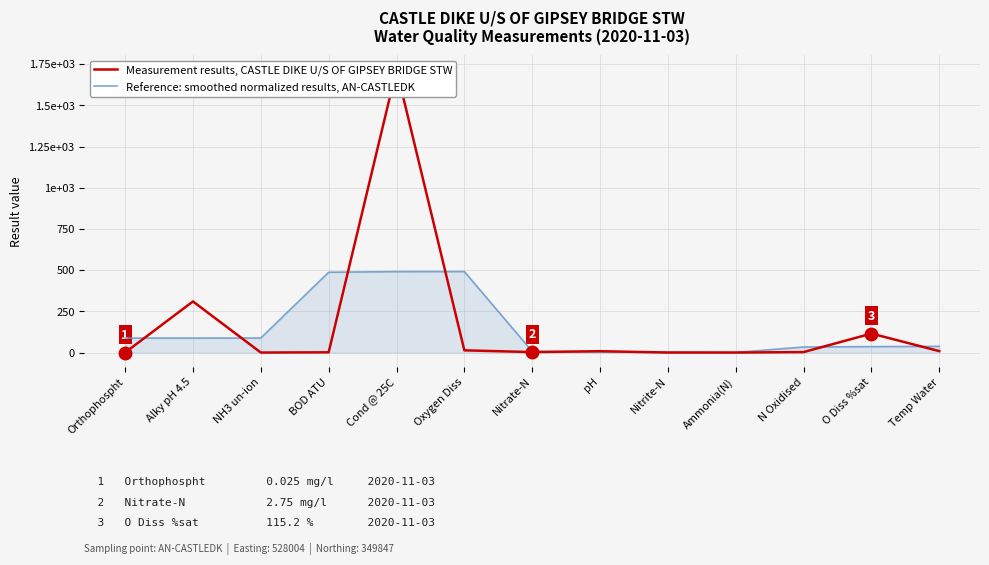

Which series has the largest total across all categories?

Measurement results, CASTLE DIKE U/S OF GIPSEY BRIDGE STW